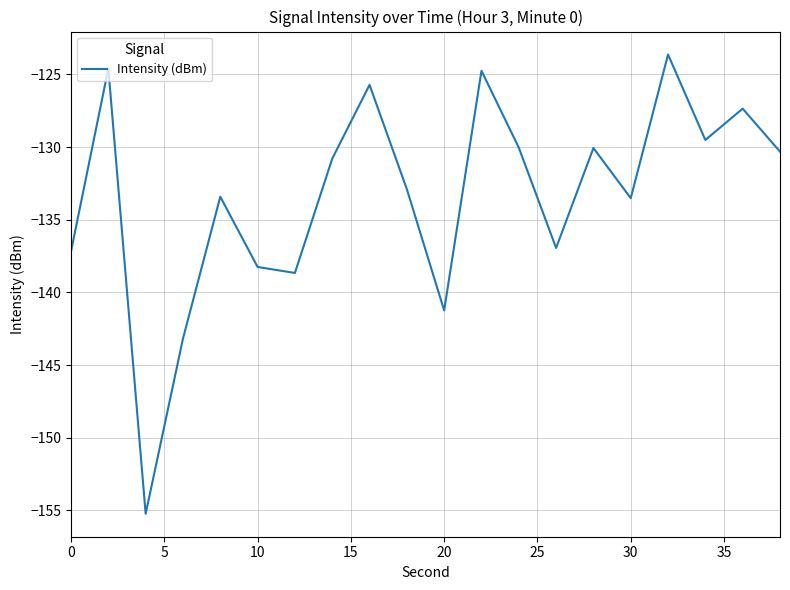

How many distinct data groups are displayed?

1